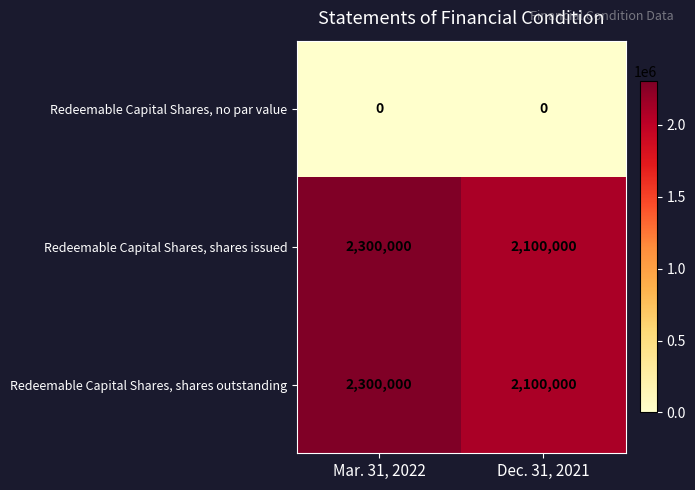

The Redeemable Capital Shares, shares outstanding series shows 3884522 at Mar. 31, 2022. True or false?

False